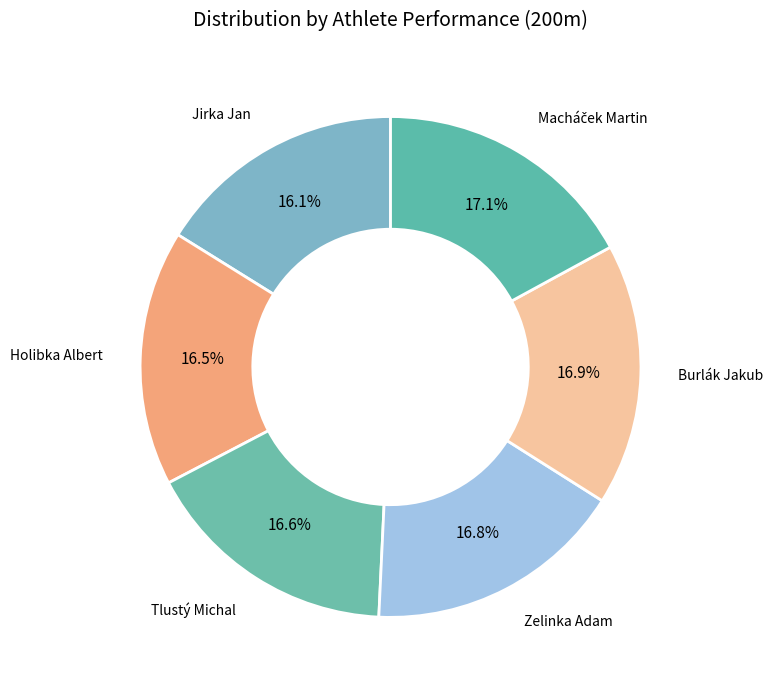

How many slices are in this pie chart?

6